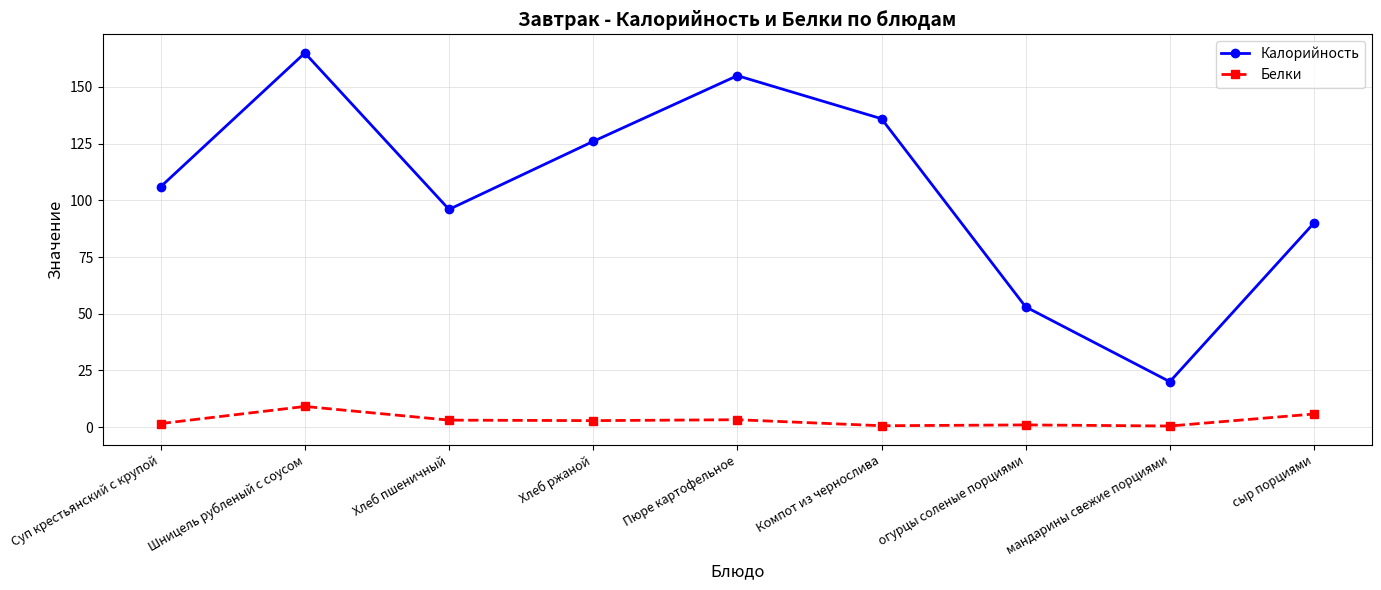

In Калорийность, how many points are higher than both neighbors (excluding endpoints)?

2